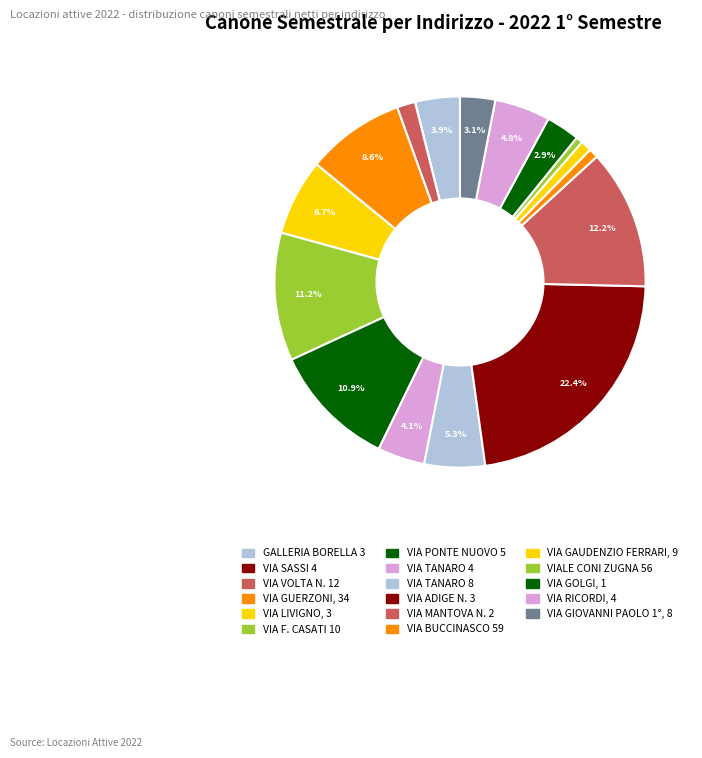

To the nearest percent, what is the average slice percentage?

6%